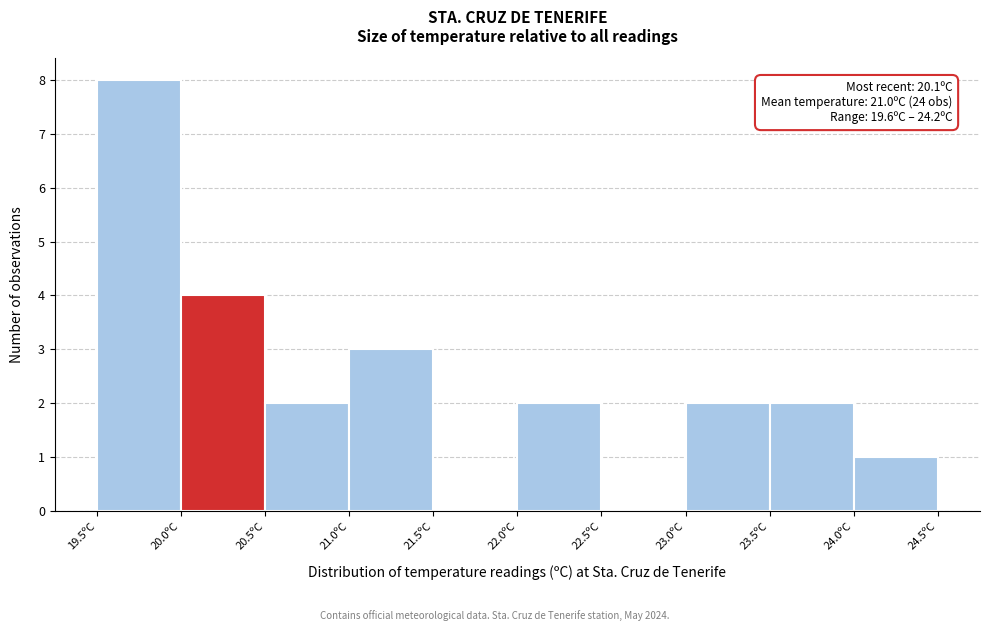

Over which range of the x-axis is the bar tallest?

19.5 to 20.0